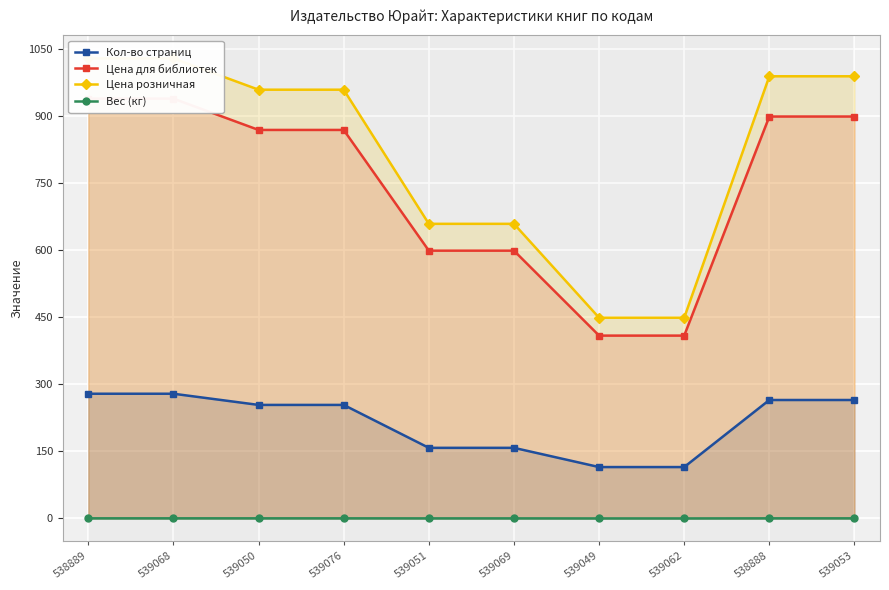

True or false: Цена для библиотек has a value of 228.4 at 539049.

False